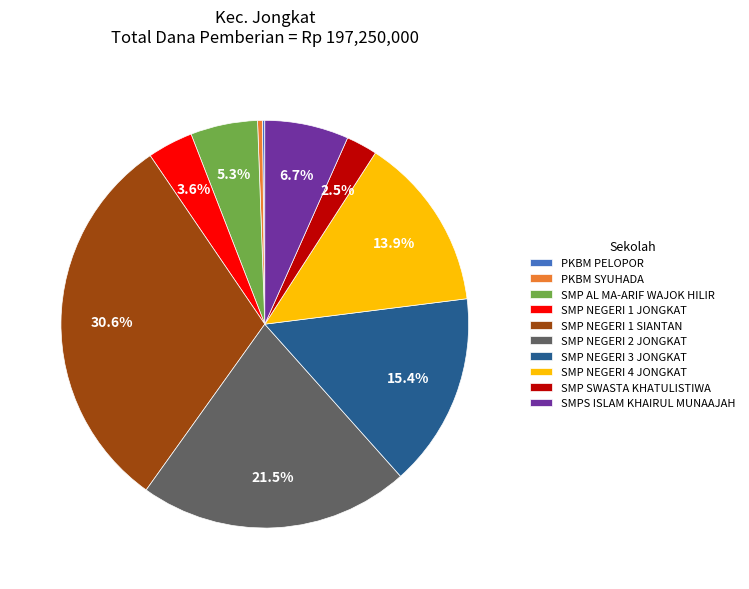

What percentage is the SMP AL MA-ARIF WAJOK HILIR slice, to the nearest percent?

5%